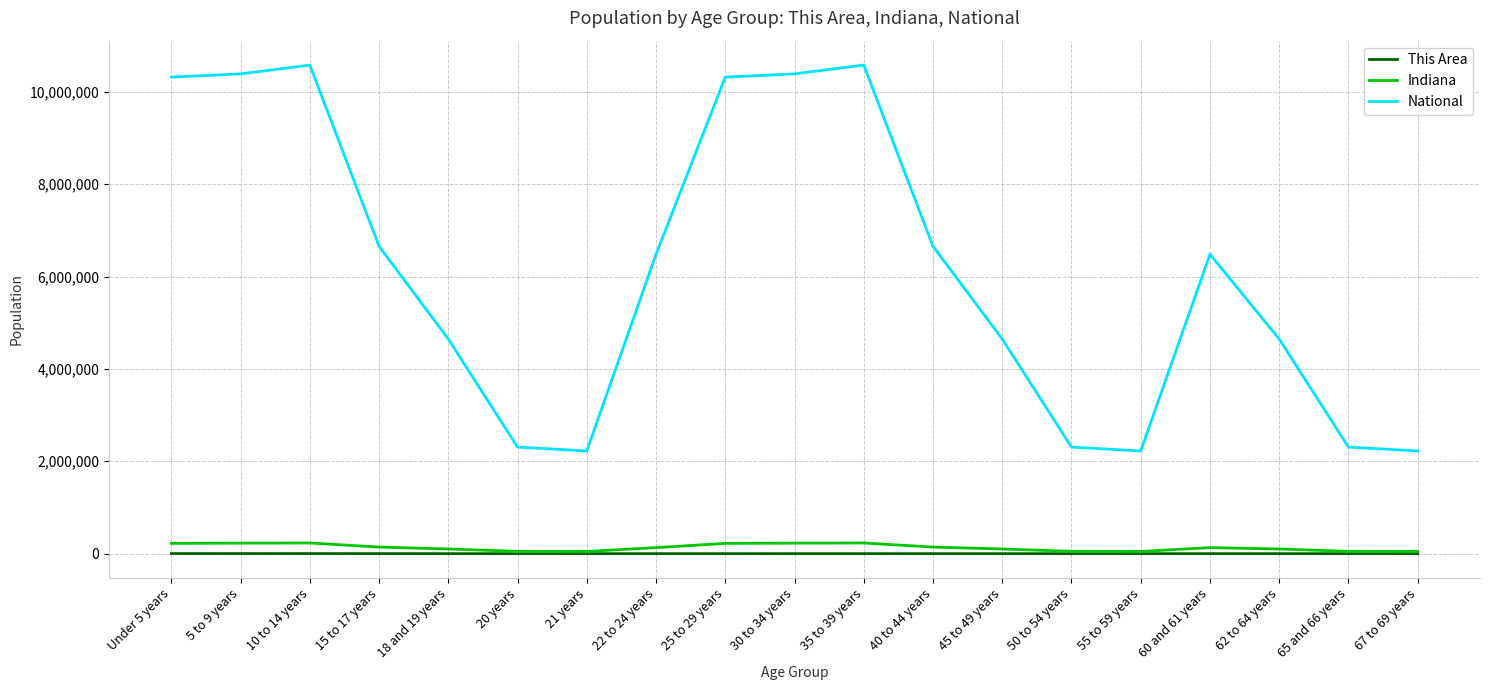

True or false: National and Indiana intersect in this chart.

False